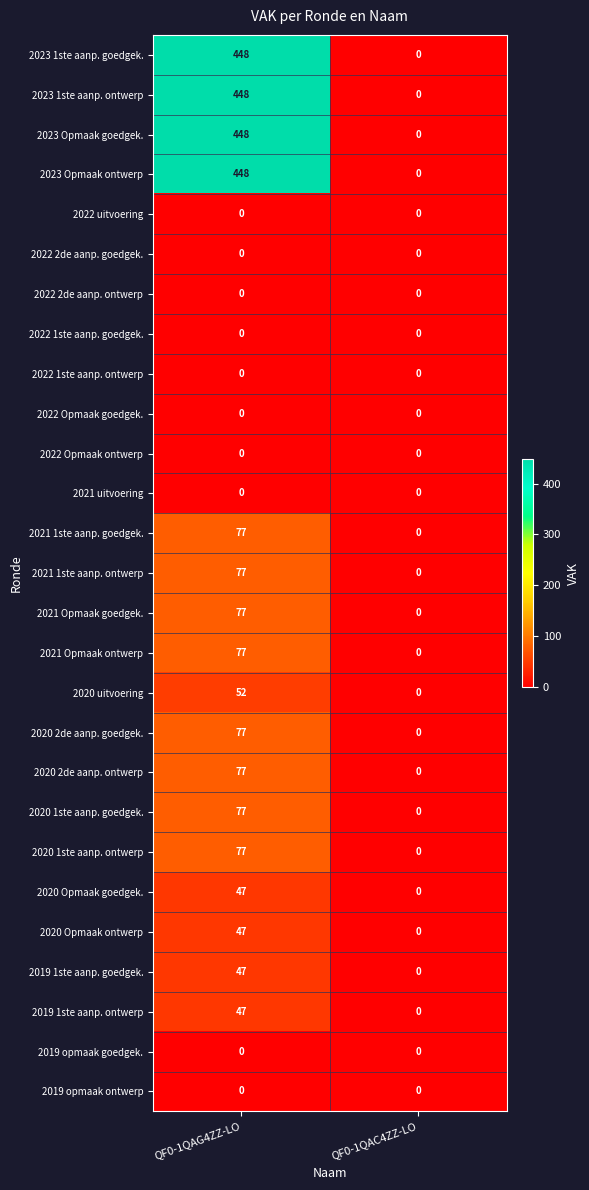

What is the maximum value for 2021 1ste aanp. ontwerp?

77